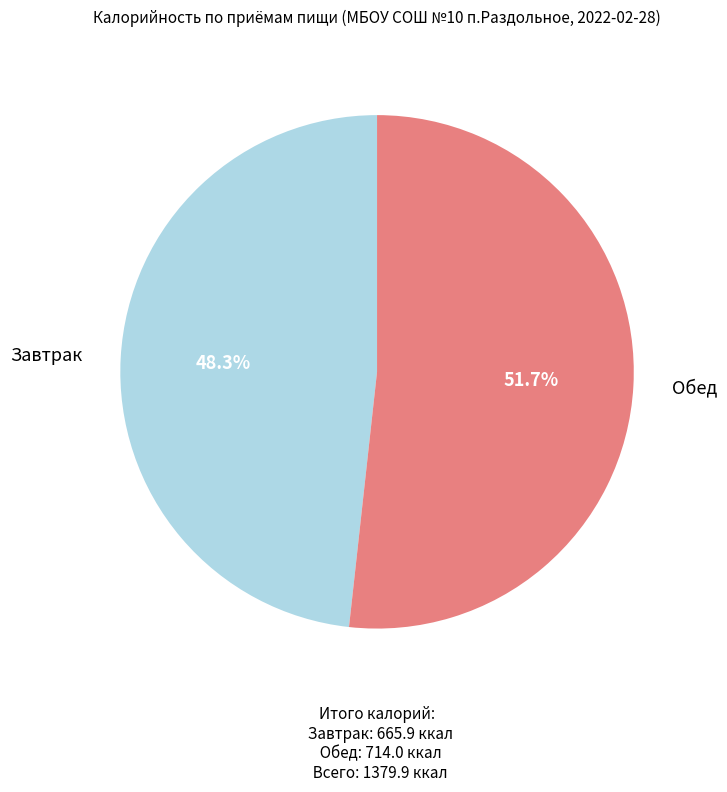

How many slices are in this pie chart?

2